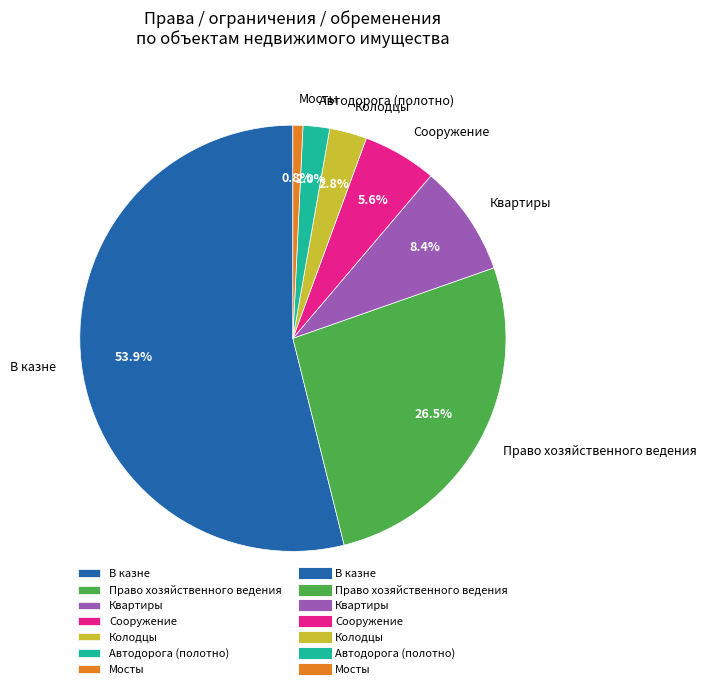

To the nearest percent, what portion does В казне represent?

54%